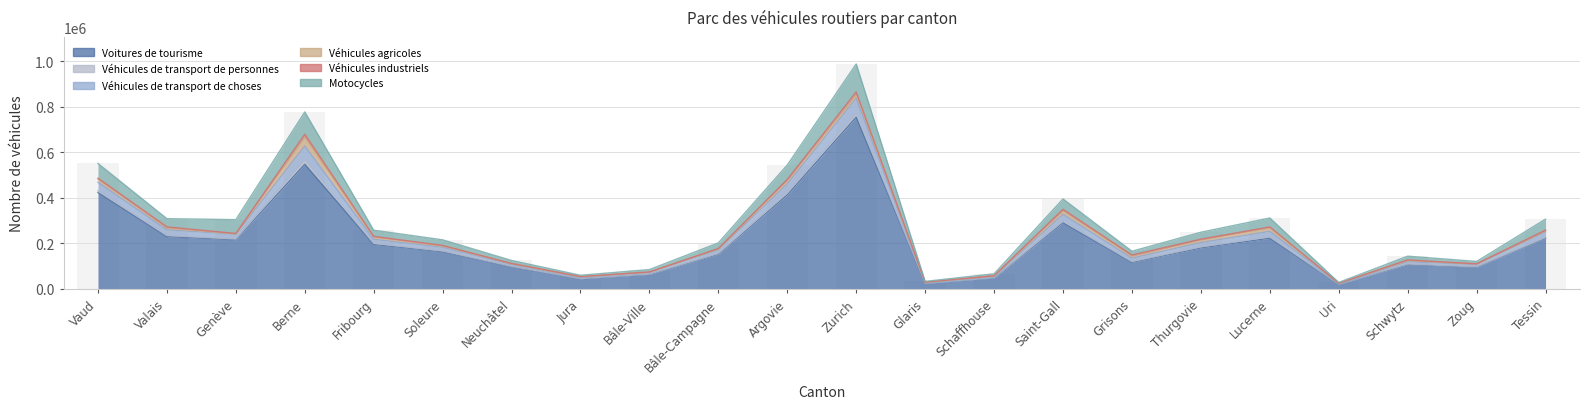

What is the label of the 7th bar from the left?

Neuchâtel